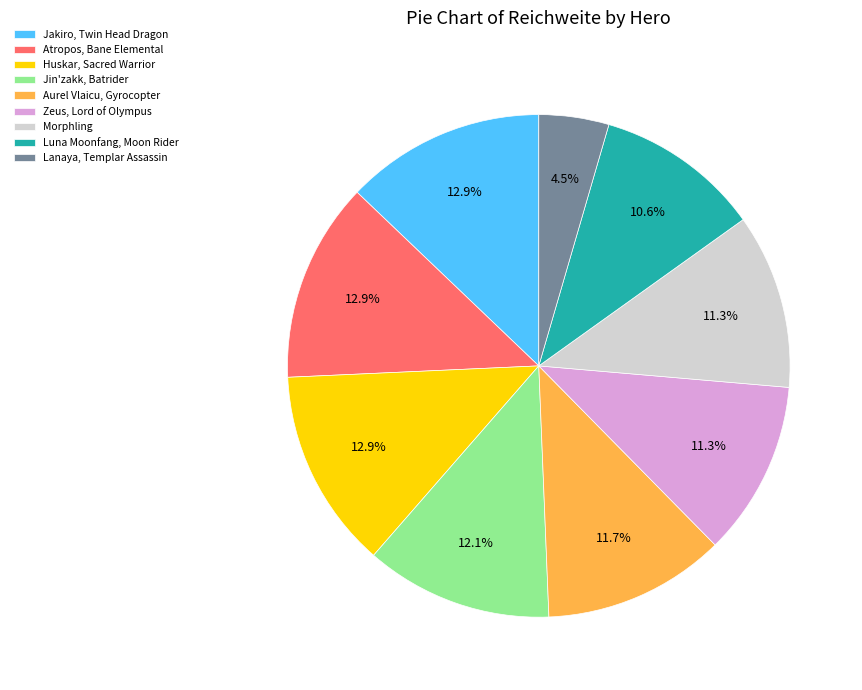

To the nearest percent, what percentage of the pie is Jin'zakk, Batrider?

12%